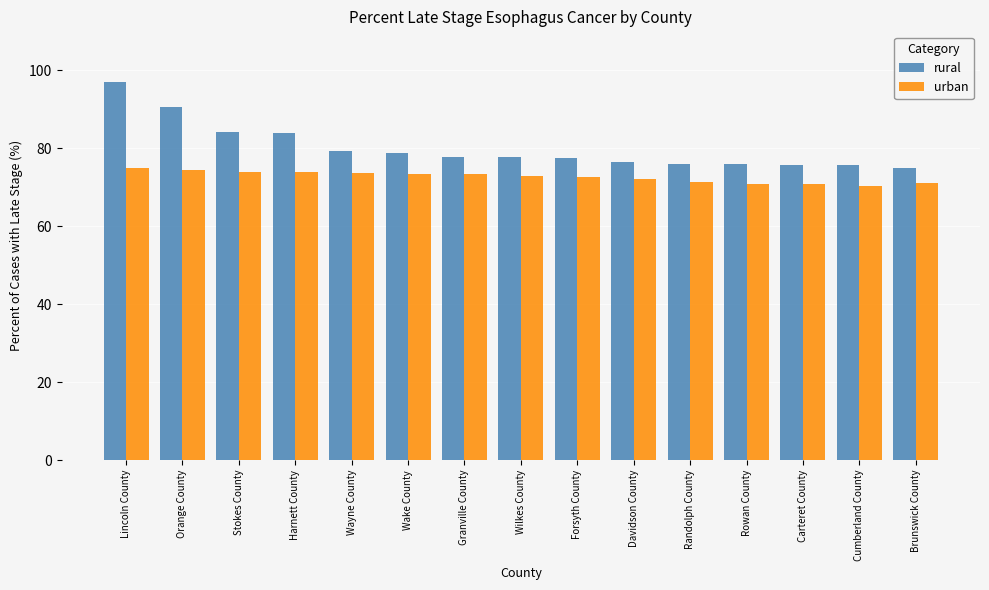

What is the spread (max minus min) of values at Randolph County?

4.6